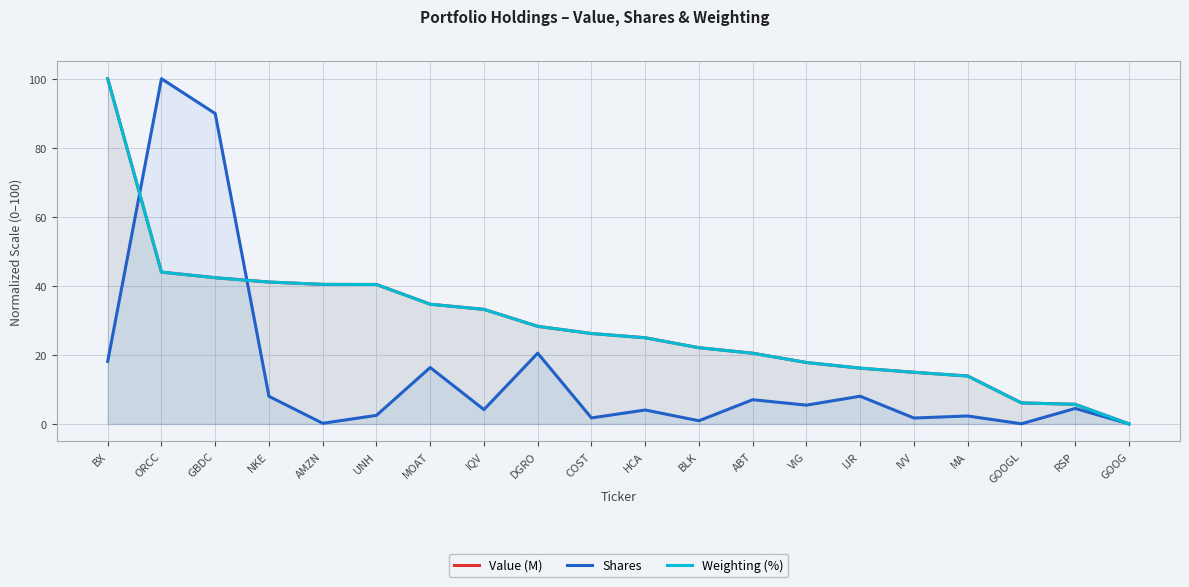

The Weighting (%) series shows 100.0 at BX. True or false?

True